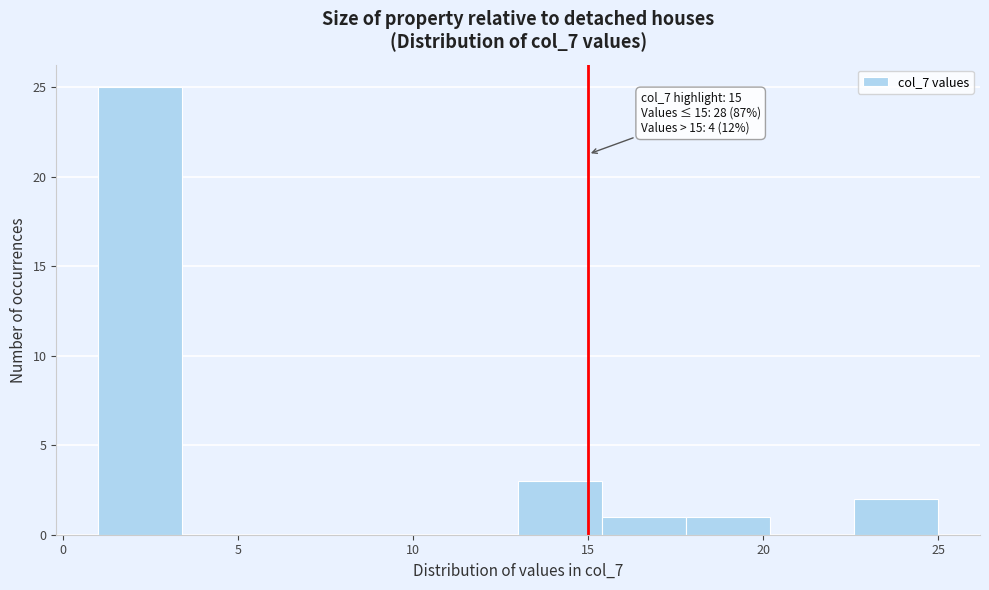

Over which range of the x-axis is the bar tallest?

1.0 to 3.4